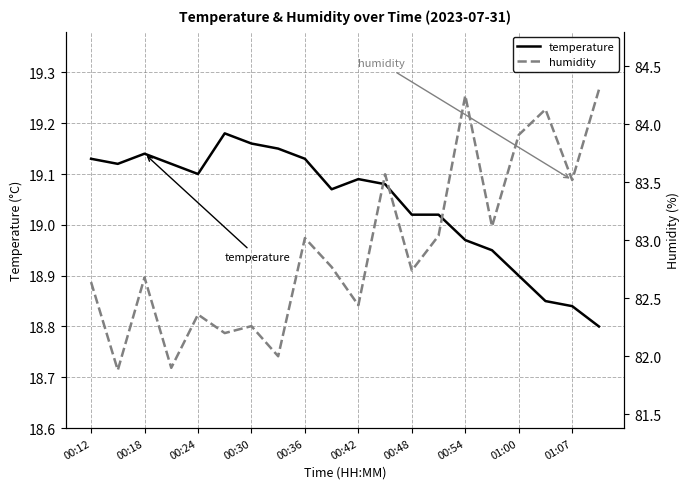

True or false: temperature and humidity intersect in this chart.

False